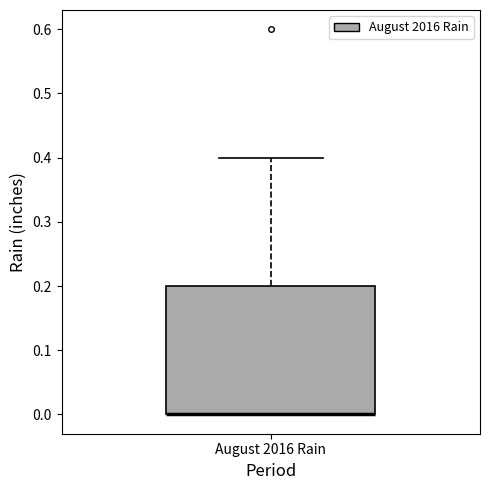

Read this box plot against the y-axis: the position of the median line, the range covered by the box, and the ends of both whiskers. The values are not printed on the chart, so give them approximately, as read against the axis.

median 0.0 (drawn on the box's lower edge), box 0.0 to 0.2, whiskers 0.0 to 0.4